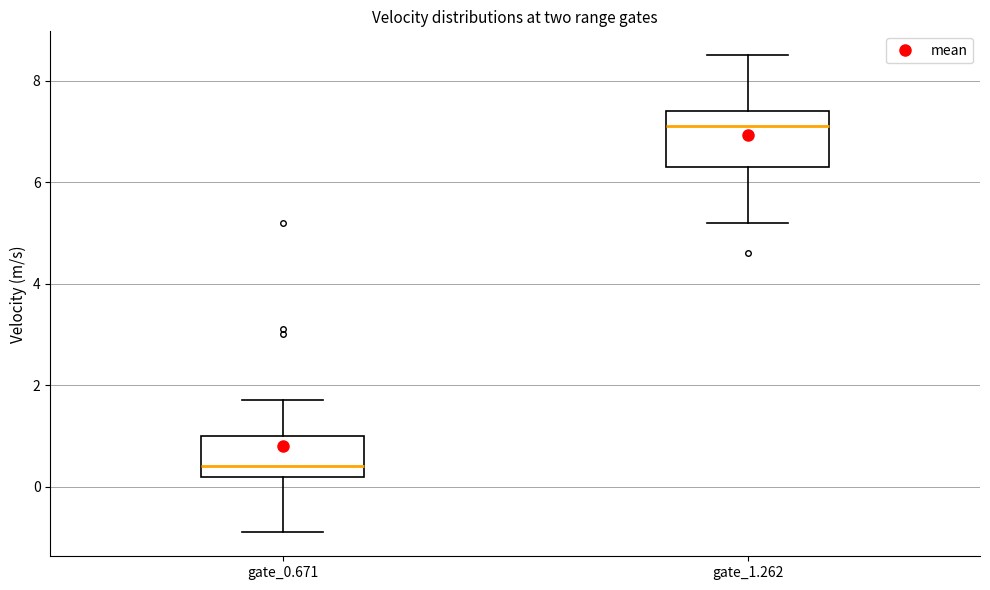

Reading left to right, read every box against the y-axis: the position of its median line, the range the box covers, and the ends of its whiskers. The values are not printed on the chart, so give them approximately, as read against the axis.

gate_0.671: median 0.4, box 0.2 to 1.0, whiskers -0.8 to 1.8
gate_1.262: median 7.2, box 6.4 to 7.4, whiskers 5.2 to 8.6